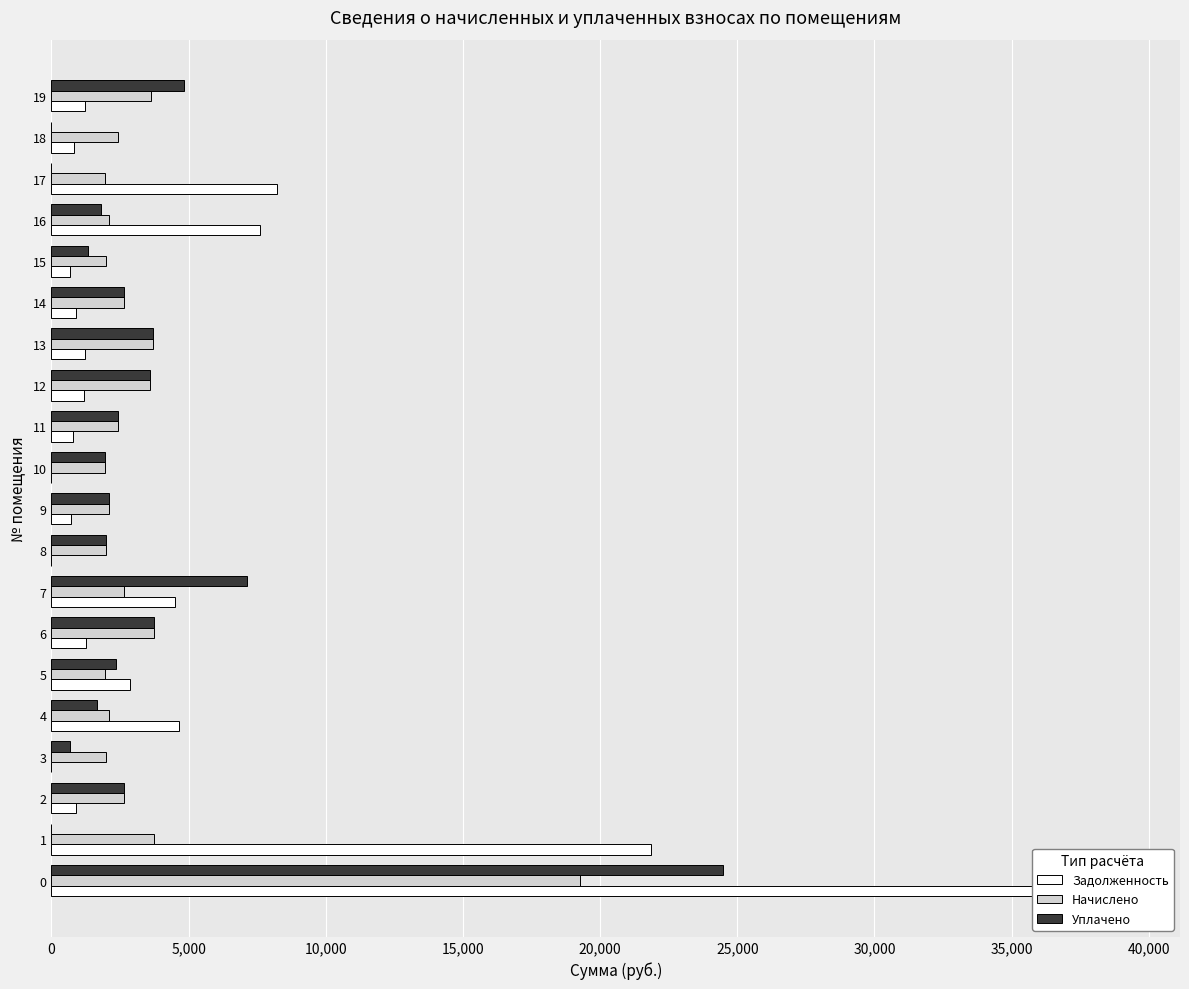

Rank the series by their maximum value, from highest to lowest.

Задолженность, Уплачено, Начислено